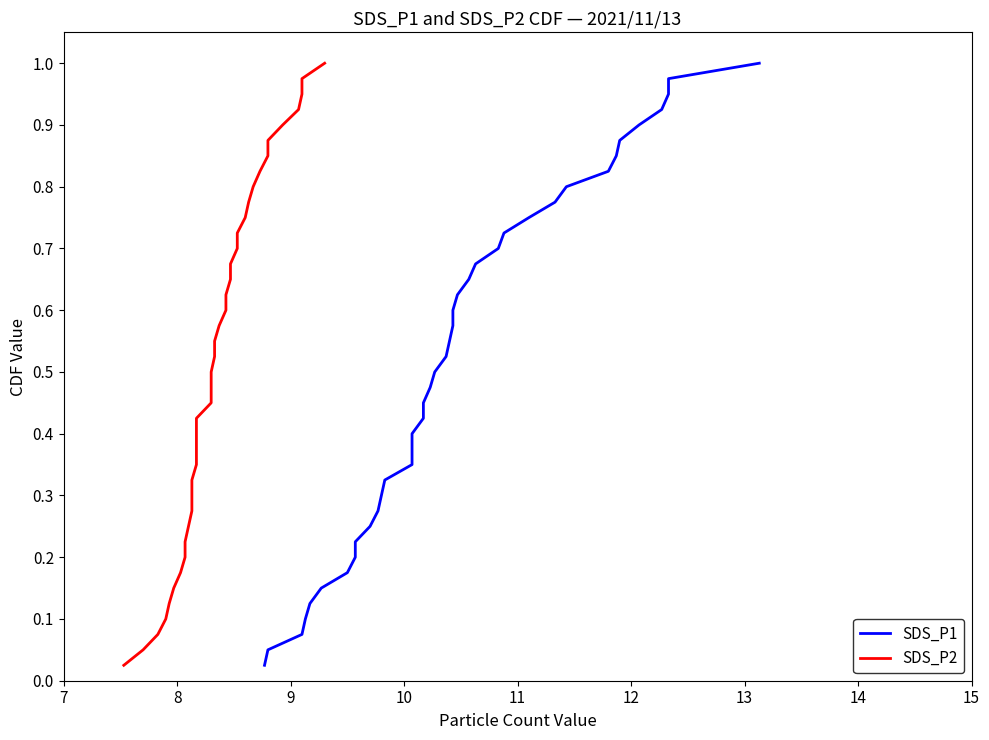

What are all the series names shown in the legend?

SDS_P1, SDS_P2